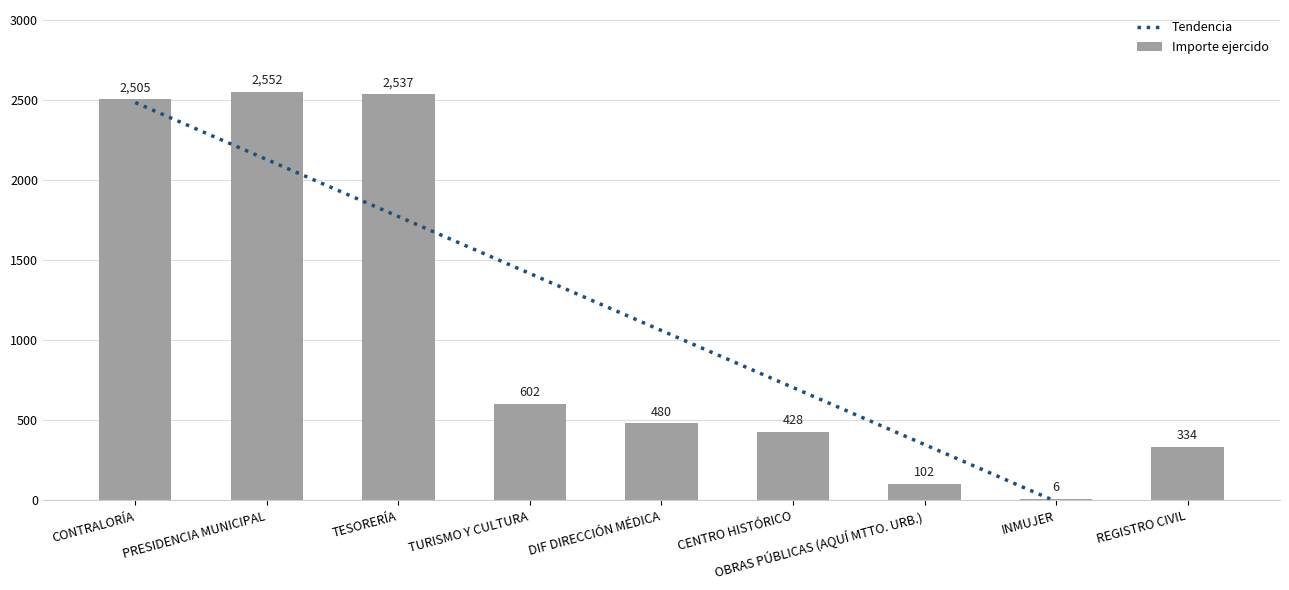

Between PRESIDENCIA MUNICIPAL and OBRAS PÚBLICAS (AQUÍ MTTO. URB.), which series saw the biggest shift?

Importe ejercido